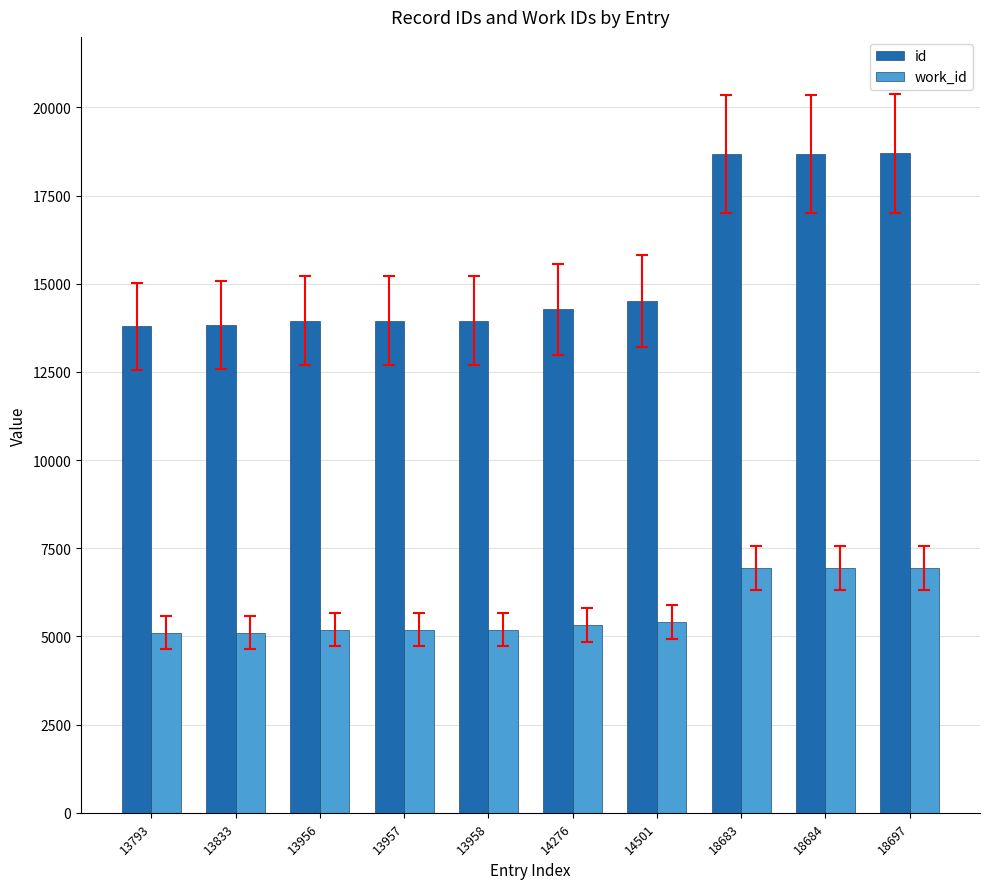

The work_id series shows 6939 at 18684. True or false?

True